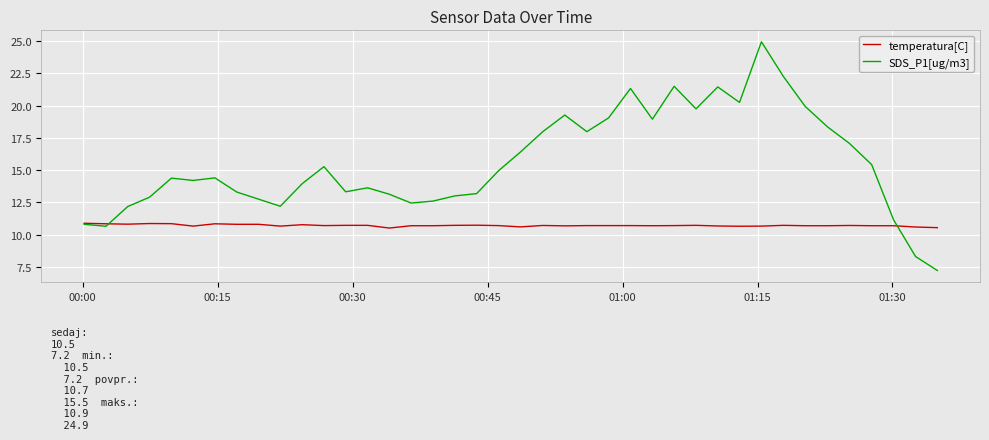

Rank the series by their maximum value, from highest to lowest.

SDS_P1[ug/m3], temperatura[C]